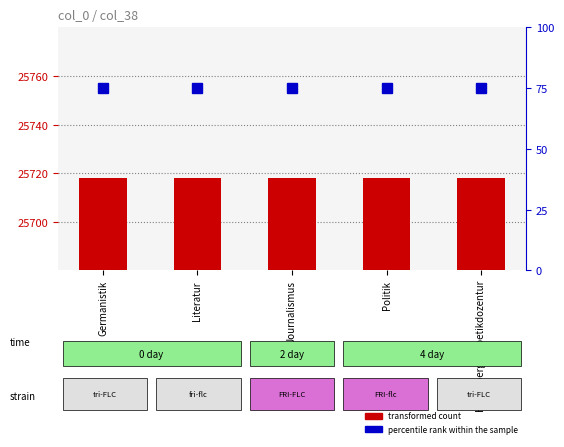

What is the label of the 5th bar from the left?

Heidelberger Poetikdozentur